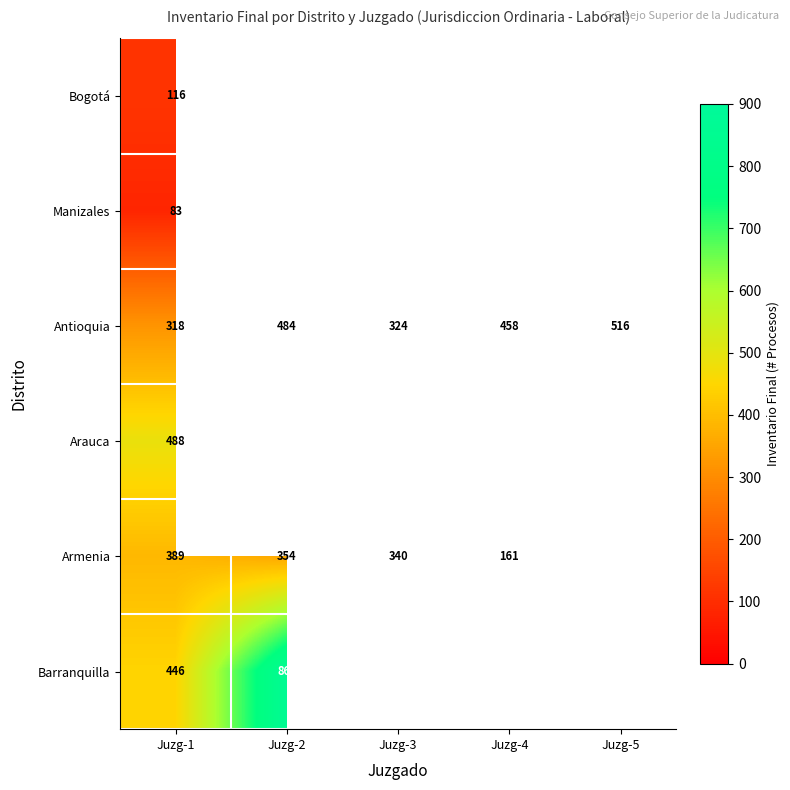

What is the total value across all series at Juzg-1?

1840